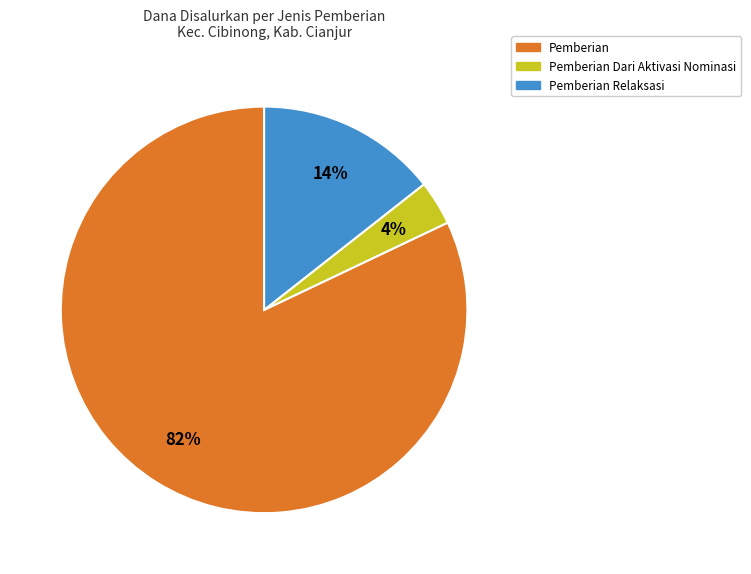

To the nearest percent, what is the average slice percentage?

33%